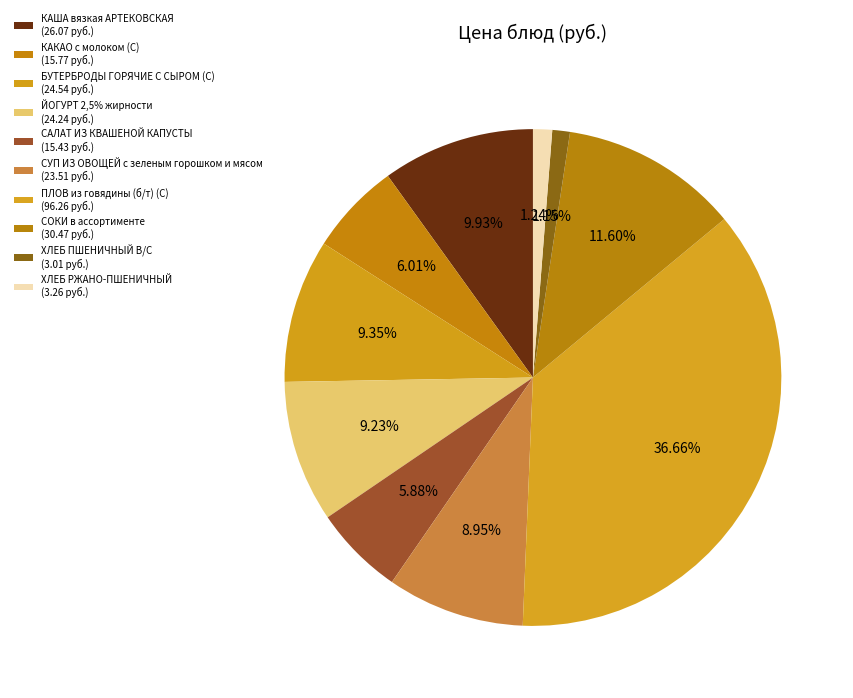

Rank the categories by value from highest to lowest.

ПЛОВ из говядины (б/т) (С), СОКИ в ассортименте, КАША вязкая АРТЕКОВСКАЯ, БУТЕРБРОДЫ ГОРЯЧИЕ С СЫРОМ (С), ЙОГУРТ 2,5% жирности, СУП ИЗ ОВОЩЕЙ с зеленым горошком и мясом, КАКАО с молоком (С), САЛАТ ИЗ КВАШЕНОЙ КАПУСТЫ, ХЛЕБ РЖАНО-ПШЕНИЧНЫЙ, ХЛЕБ ПШЕНИЧНЫЙ В/С